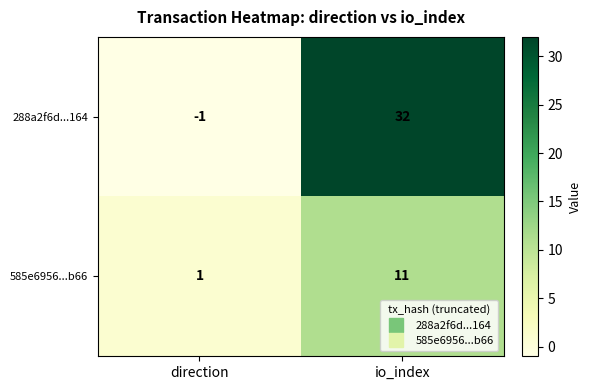

Where is 288a2f6d...164 nearest to the value 15?

direction